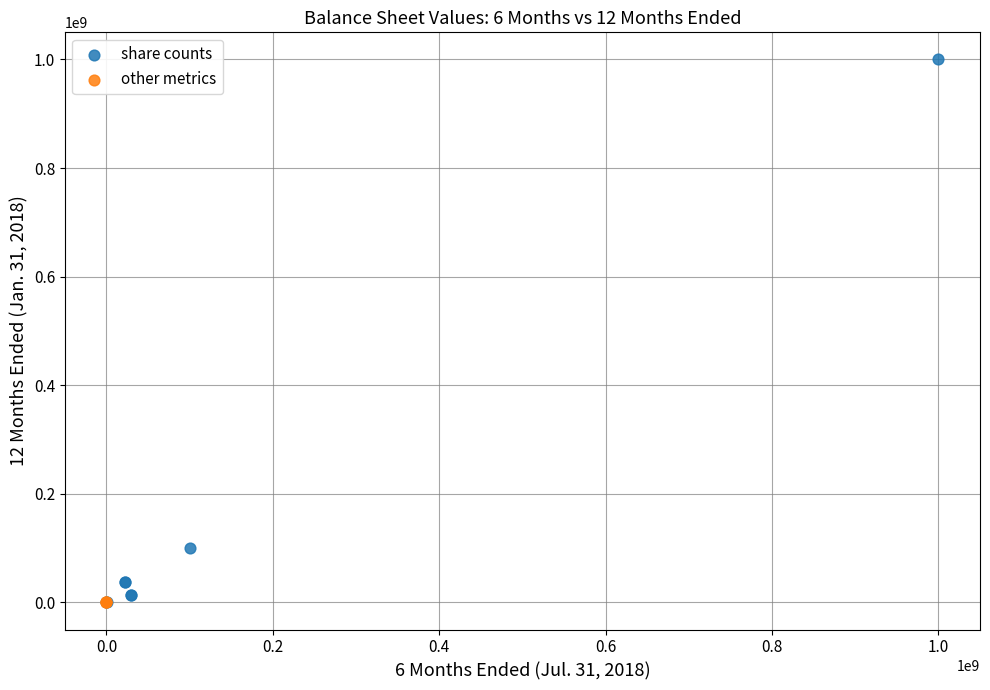

Which series has the widest spread of Y values?

share counts